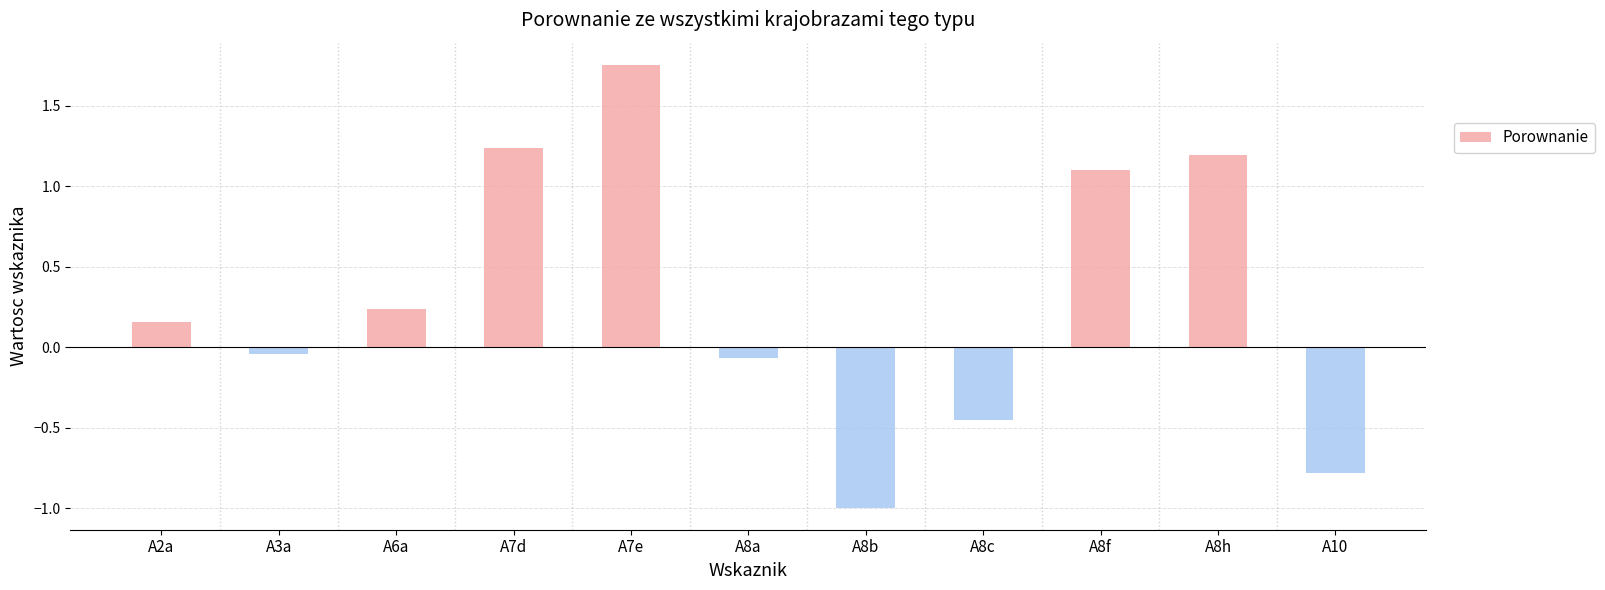

Are the bars horizontal?

No